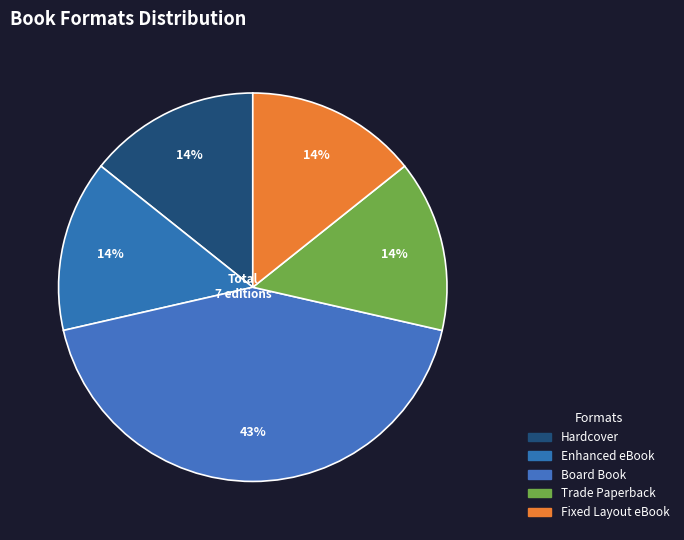

The Board Book slice represents 43% of the pie. True or false?

True